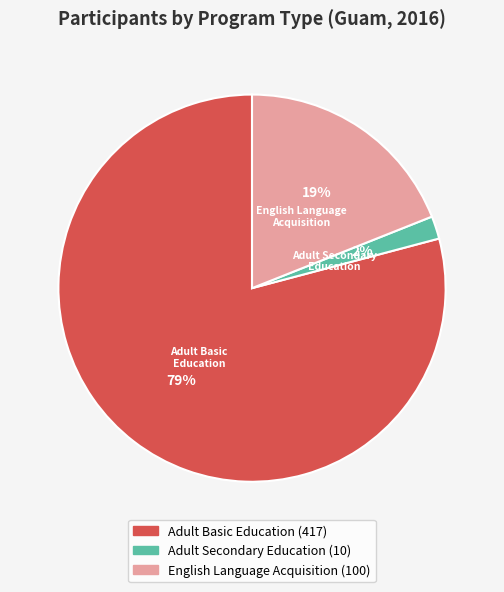

Which slice is the largest?

Adult Basic Education